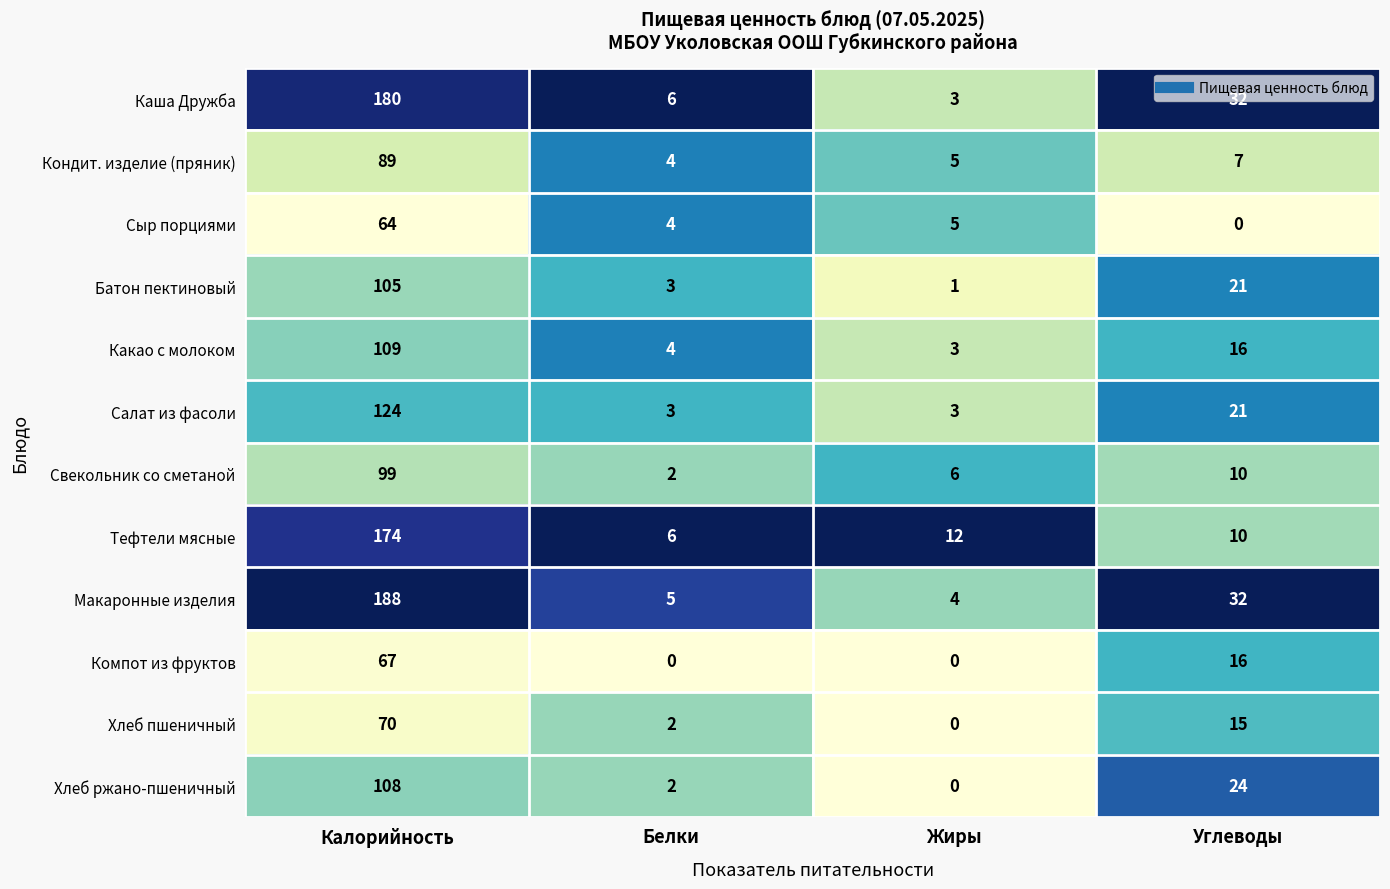

How many categories are shown in the chart?

4